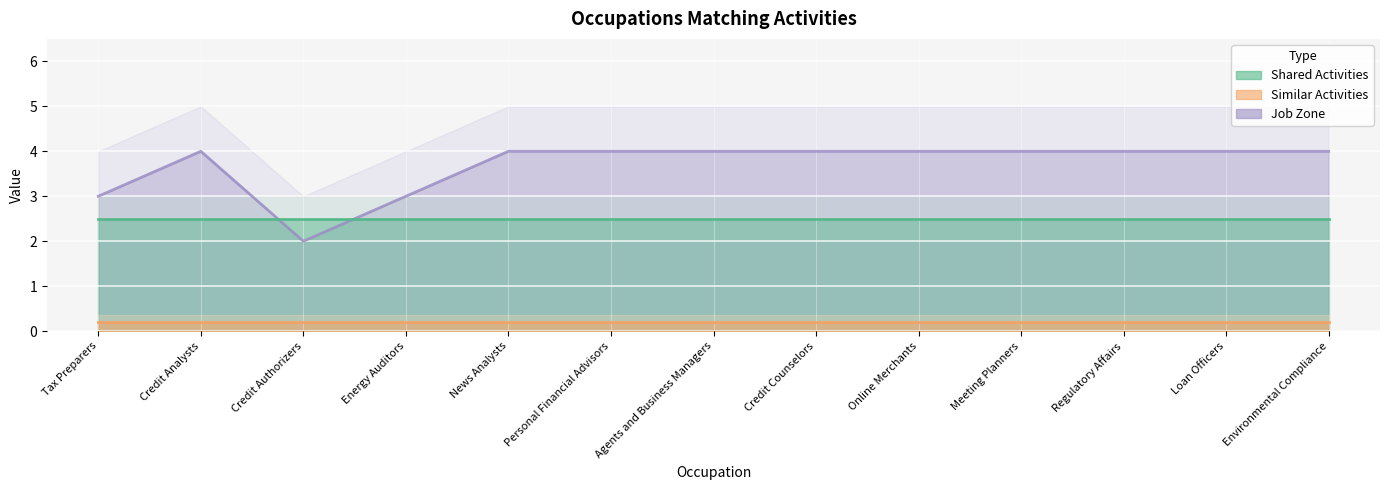

Between Loan Officers and Meeting Planners, which is larger?

Loan Officers